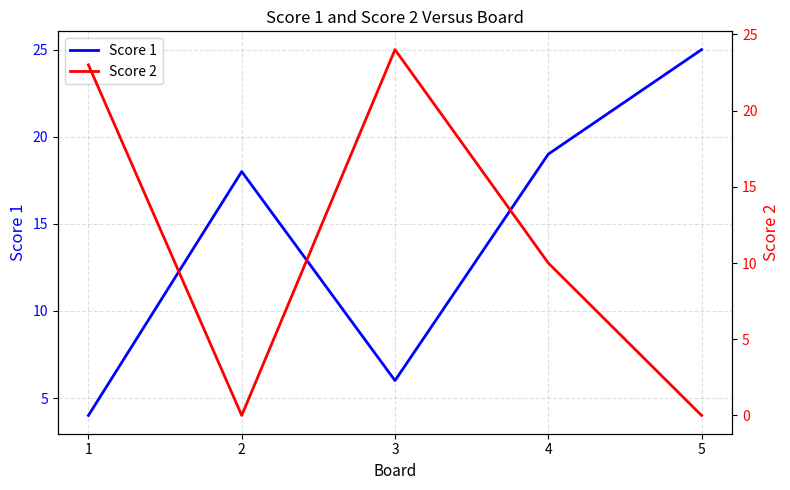

Between which two adjacent categories do Score 1 and Score 2 first intersect?

1 and 2